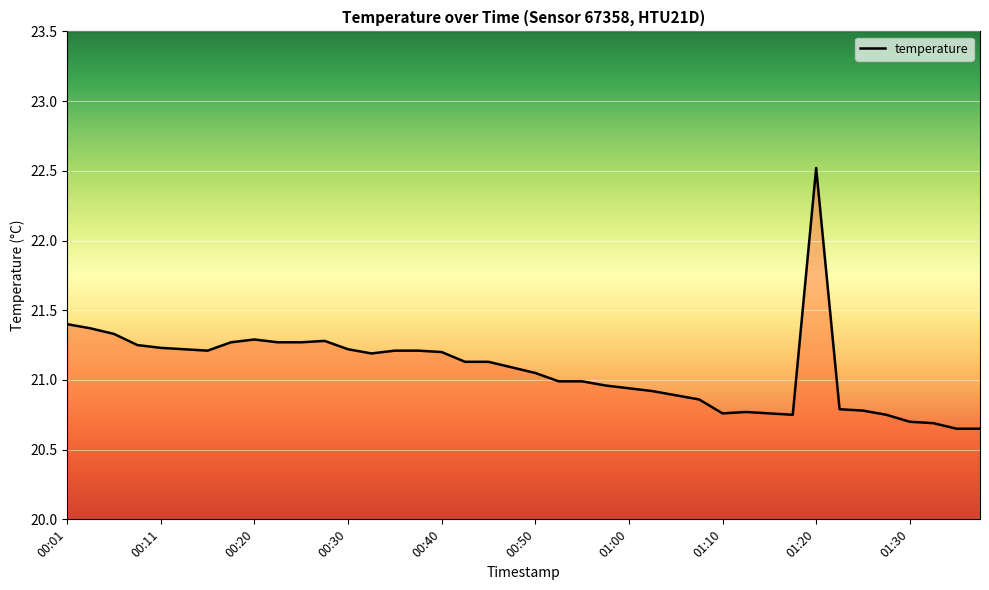

What is the greatest value displayed?

22.5